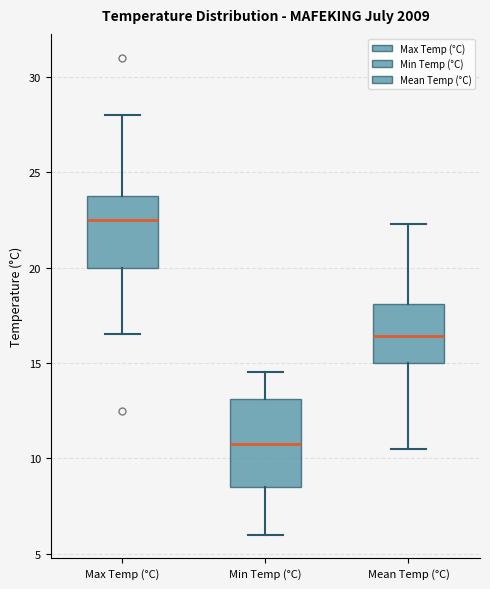

Which box has the lowest median line?

Min Temp (°C)